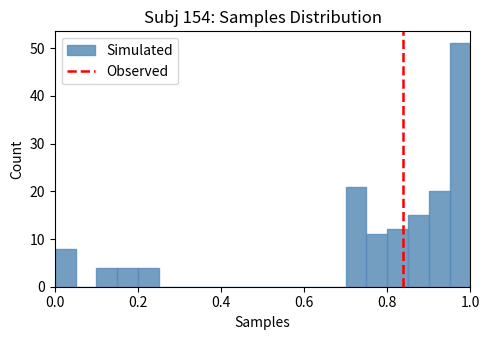

Read against the x-axis, roughly where is the centre of the tallest bar?

0.98